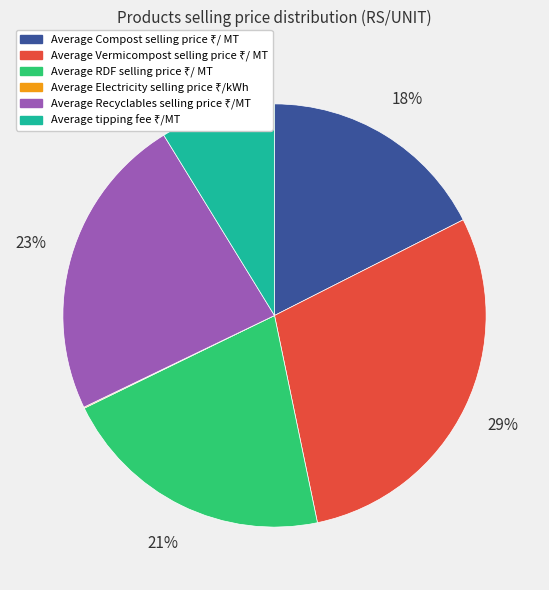

To the nearest percent, what is the average slice percentage?

17%